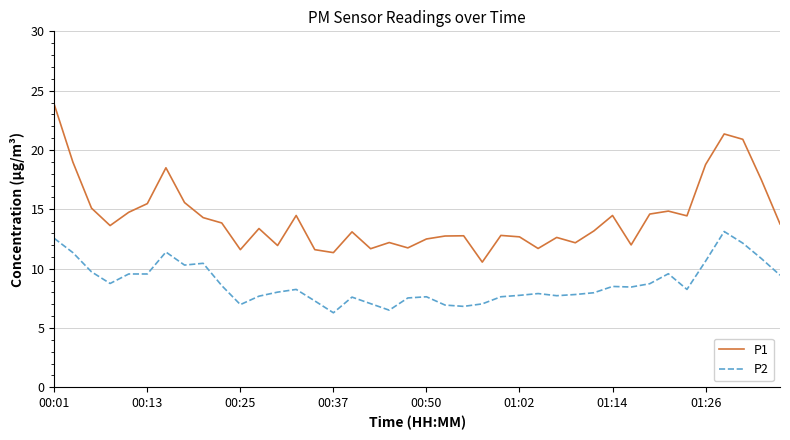

List the series in order of their peak value, highest first.

P1, P2